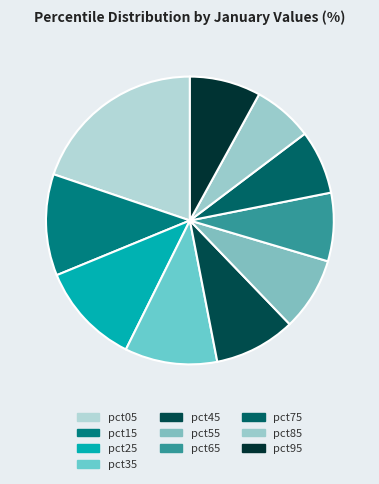

Is pct45 the majority of the pie?

No